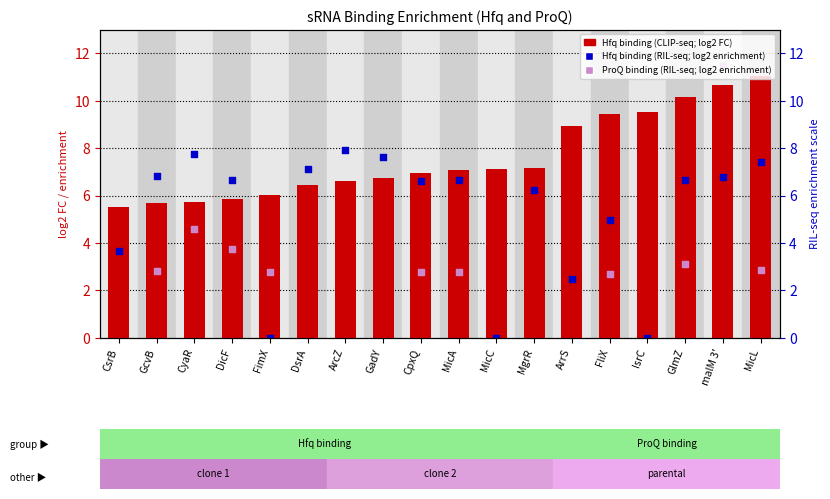

Which series contains the lowest Y value?

Hfq binding (RIL-seq; log2 enrichment)